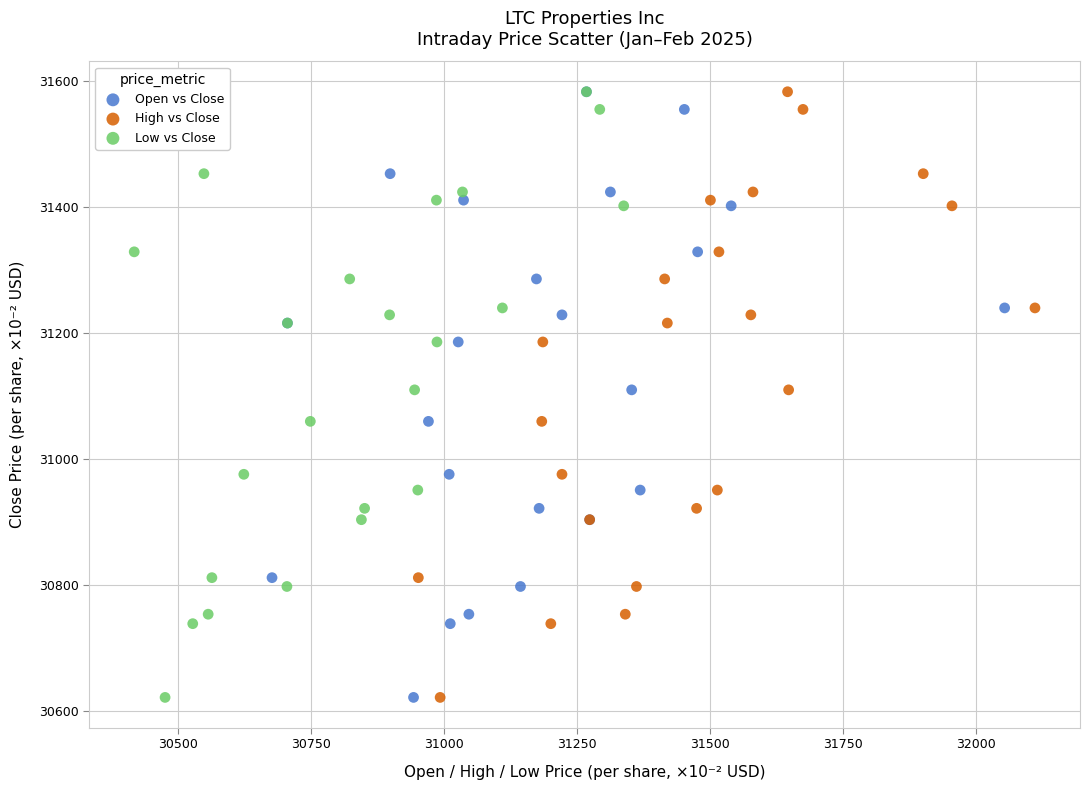

What are all the series names shown in the legend?

Open vs Close, High vs Close, Low vs Close